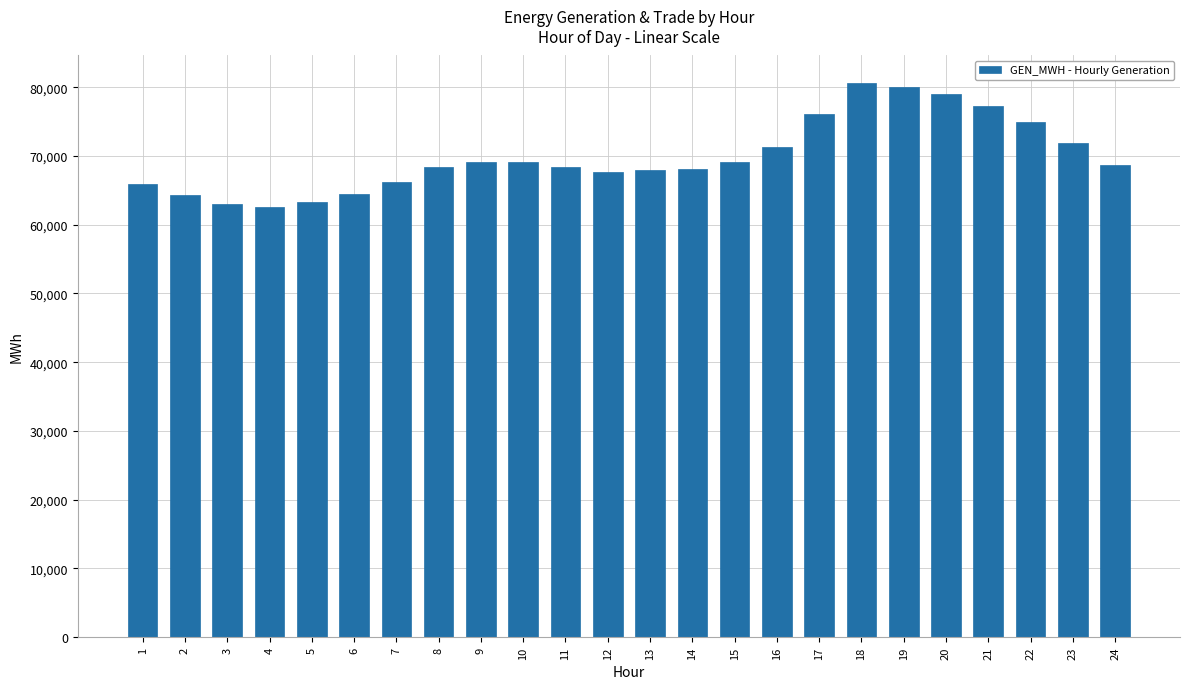

What is the difference between the values at 17 and 3?

13095